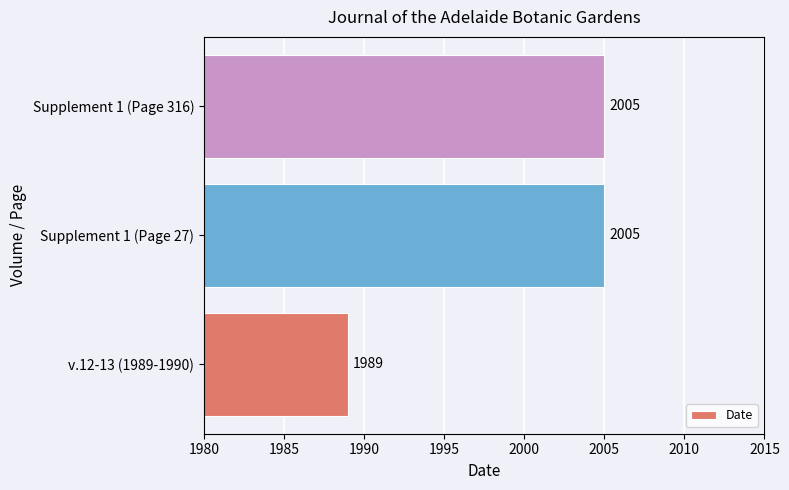

Count the values in the range 1989 to 2005.

3